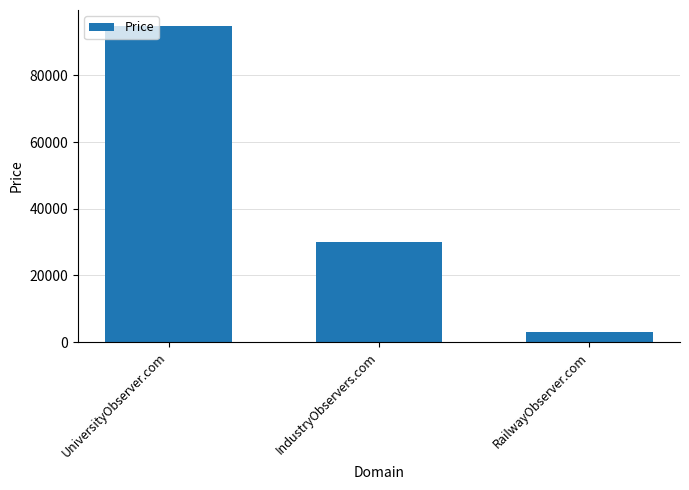

What is the label of the 2nd bar from the right?

IndustryObservers.com